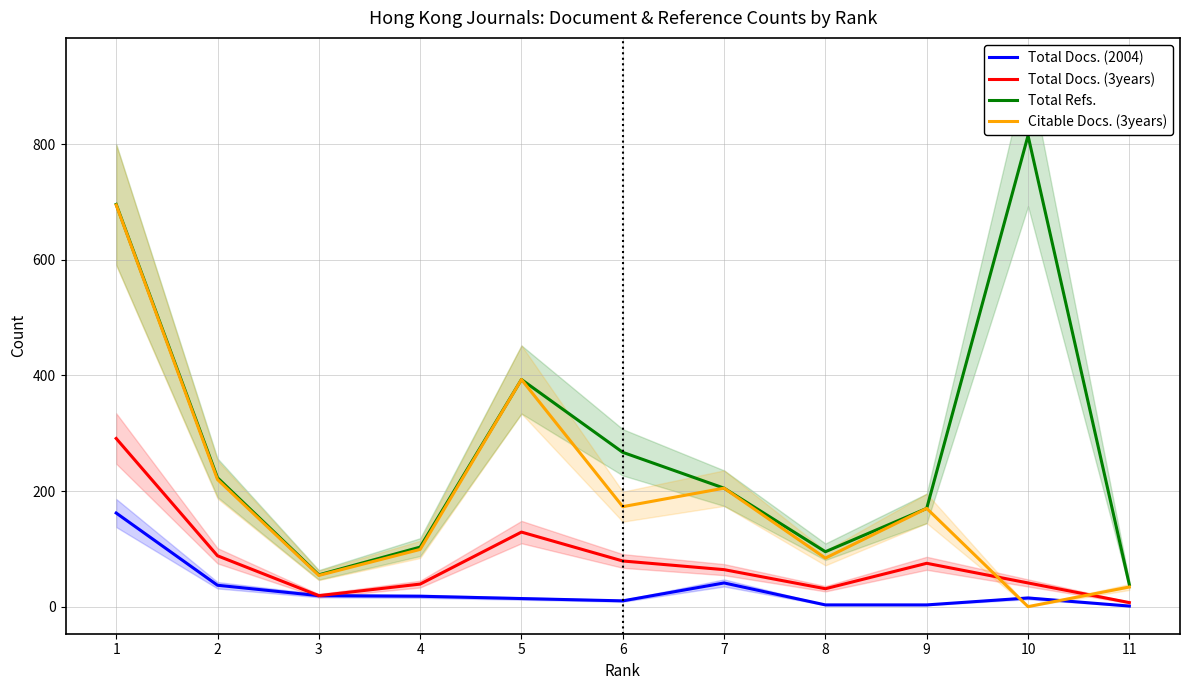

Reading left to right, extract all data points from this chart.

Total Docs. (2004): 1=162	2=37	3=19	4=18	5=14	6=10	7=41	8=3	9=3	10=15	11=1
Total Docs. (3years): 1=291	2=88	3=19	4=39	5=129	6=79	7=64	8=31	9=75	10=41	11=7
Total Refs.: 1=696	2=223	3=55	4=103	5=393	6=267	7=205	8=95	9=170	10=815	11=38
Citable Docs. (3years): 1=695	2=220	3=54	4=99	5=393	6=173	7=205	8=84	9=170	10=0	11=34